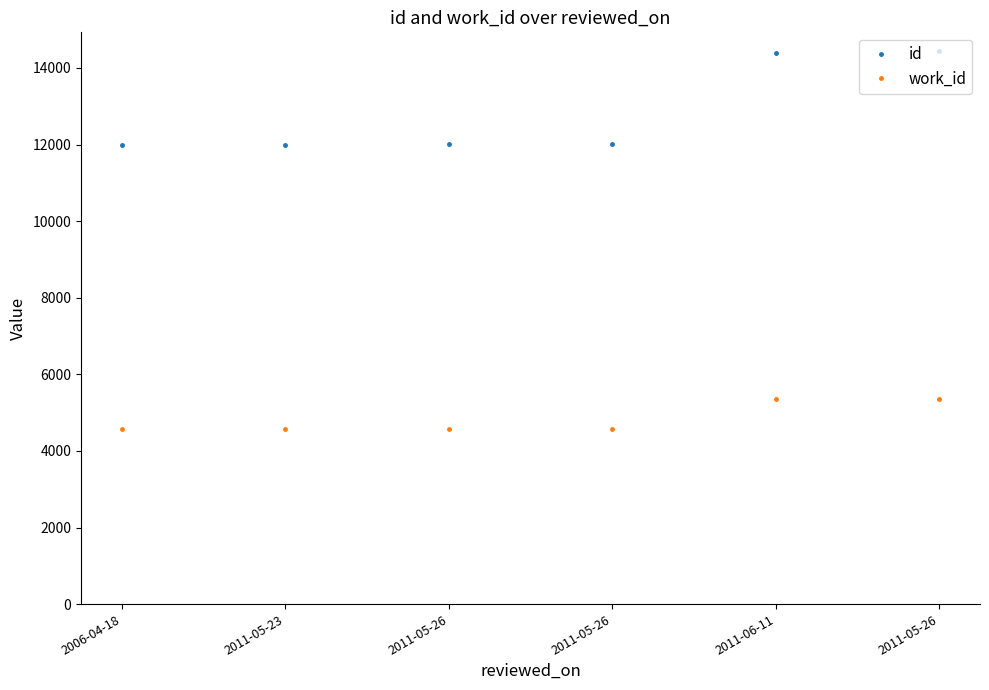

List the series in order of their overall mean, lowest first.

work_id, id